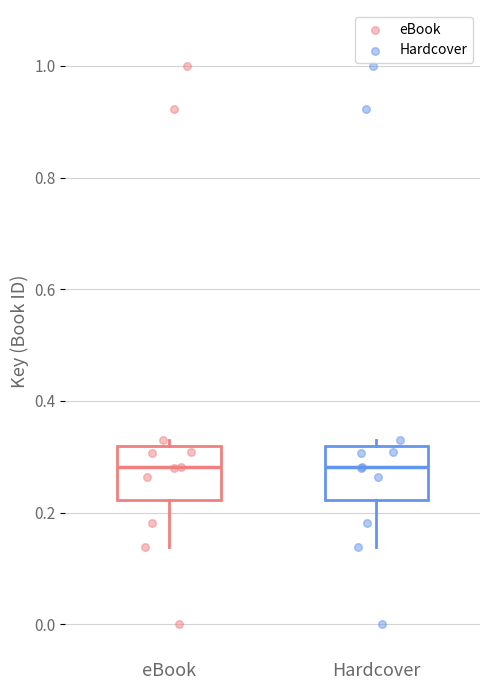

Reading left to right, read every box against the y-axis: the position of its median line, the range the box covers, and the ends of its whiskers. The values are not printed on the chart, so give them approximately, as read against the axis.

eBook: median 0.28, box 0.22 to 0.32, whiskers 0.14 to 0.34
Hardcover: median 0.28, box 0.22 to 0.32, whiskers 0.14 to 0.34